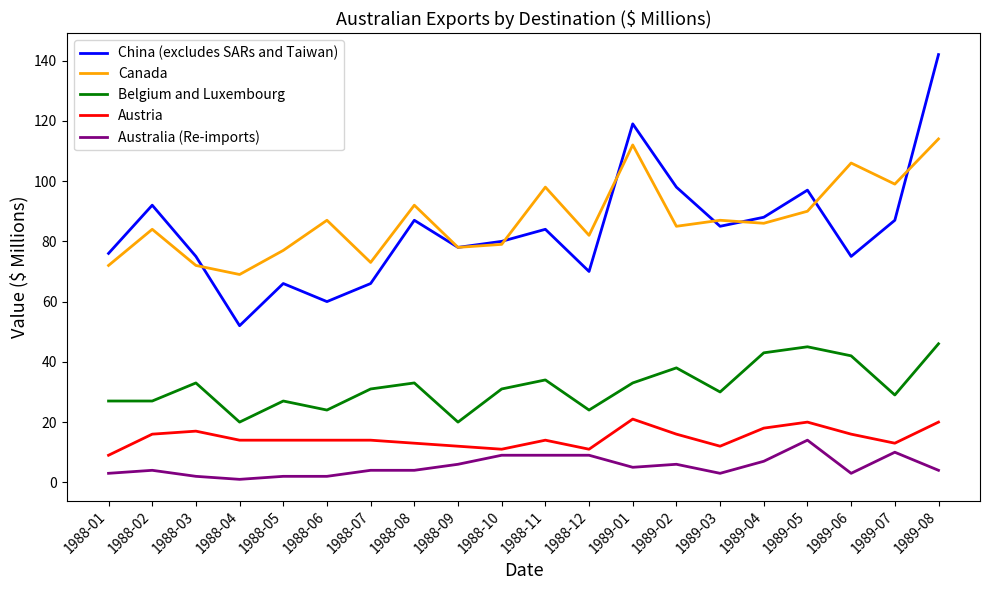

Is the value of China (excludes SARs and Taiwan) at 1988-08 greater than the value of Australia (Re-imports) at 1988-05?

Yes